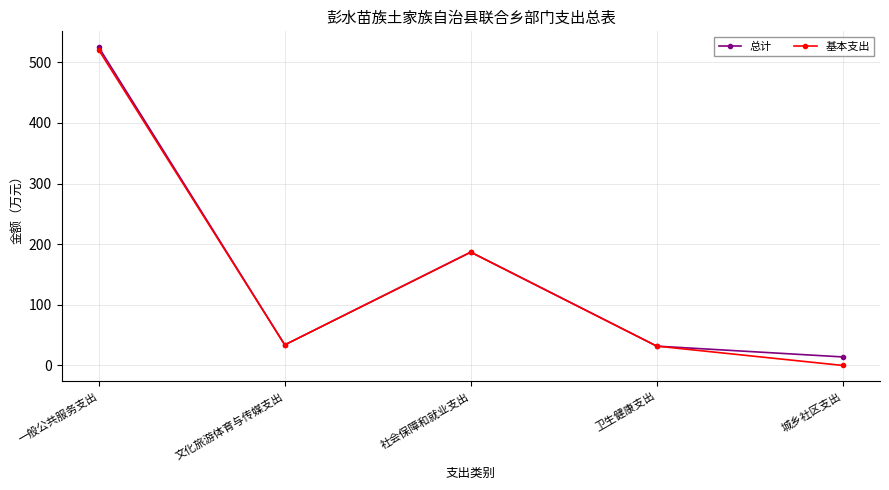

The 总计 series shows 31.9 at 卫生健康支出. True or false?

True